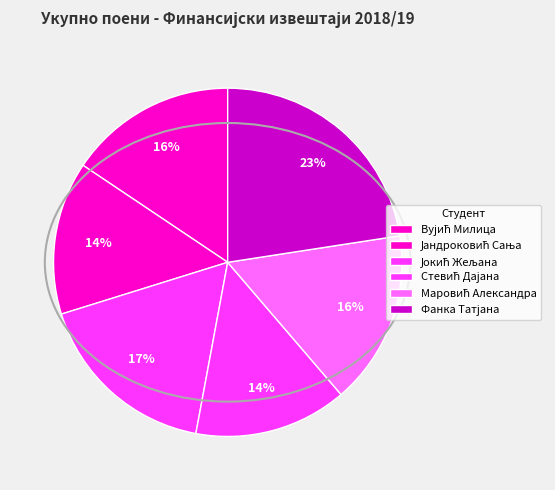

How many segments does this pie chart have?

6